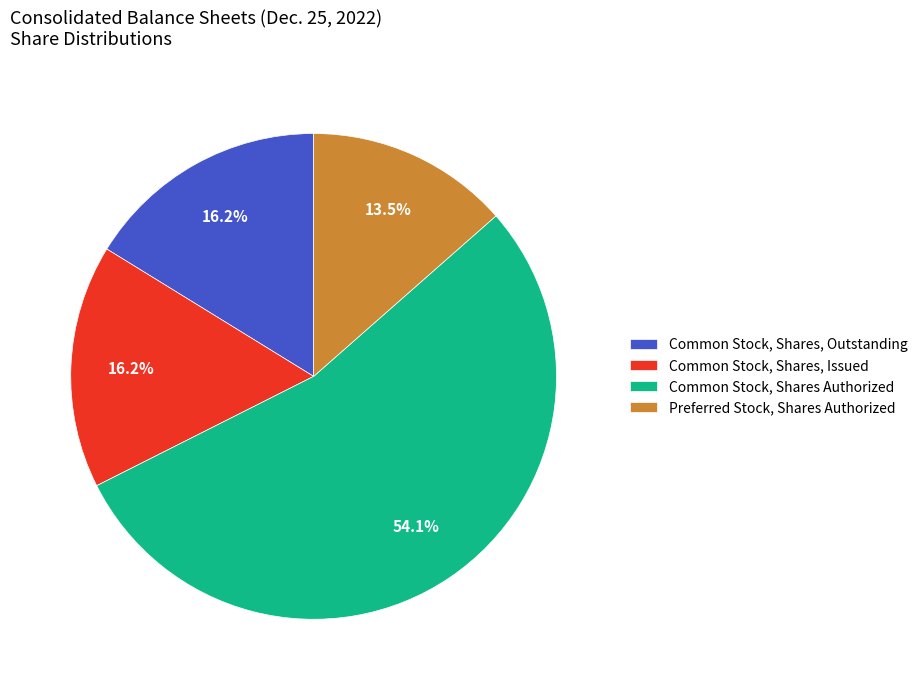

What percentage do Preferred Stock, Shares Authorized and Common Stock, Shares, Outstanding together represent?

29.7%